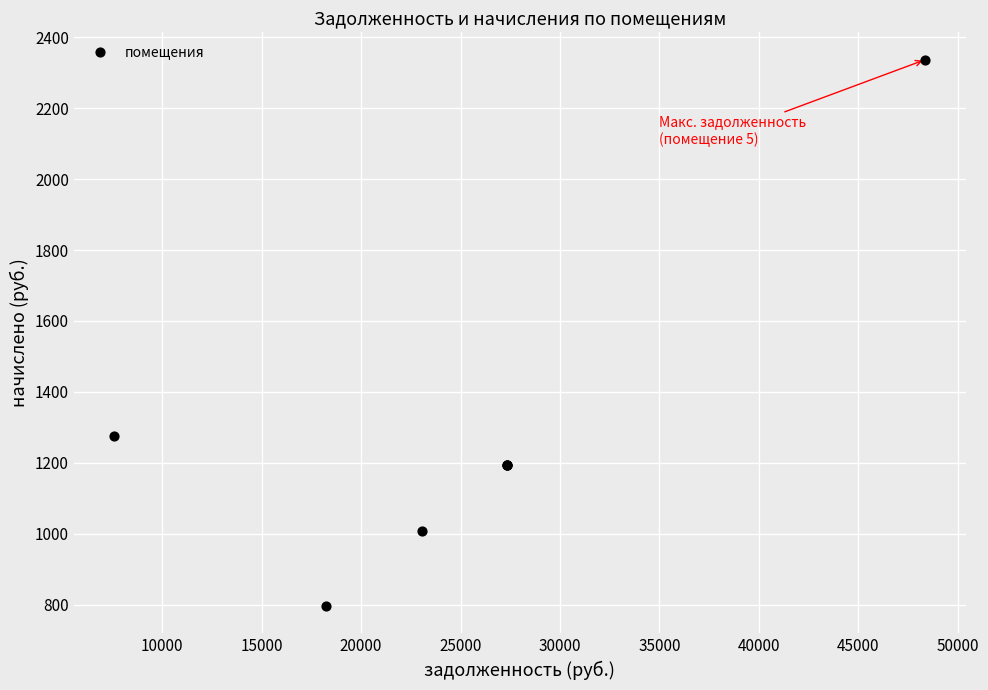

What Y value in the scatter plot is closest to 1566?

1274.4